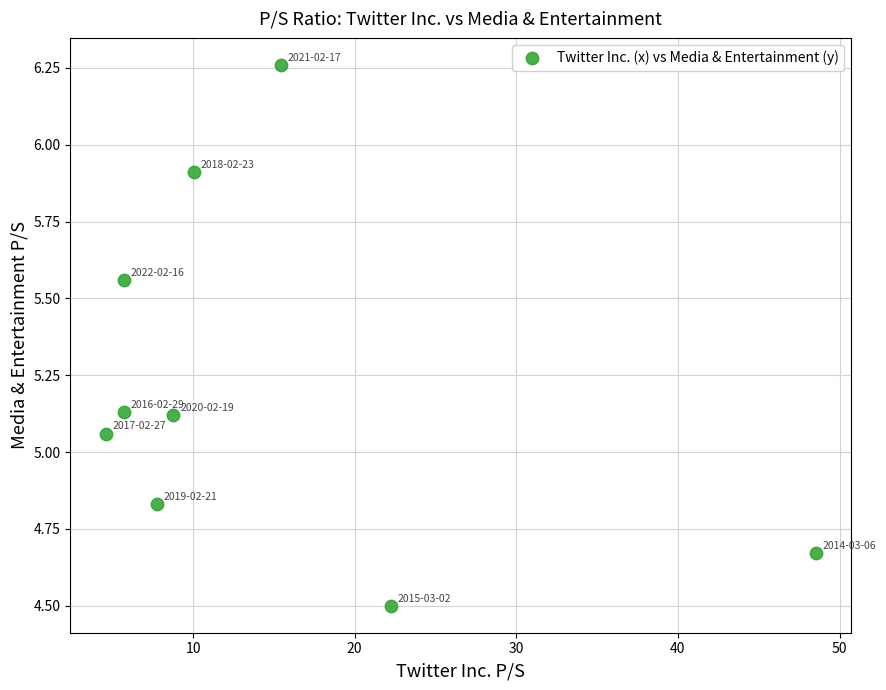

What is the range of Y values (max minus min)?

1.8